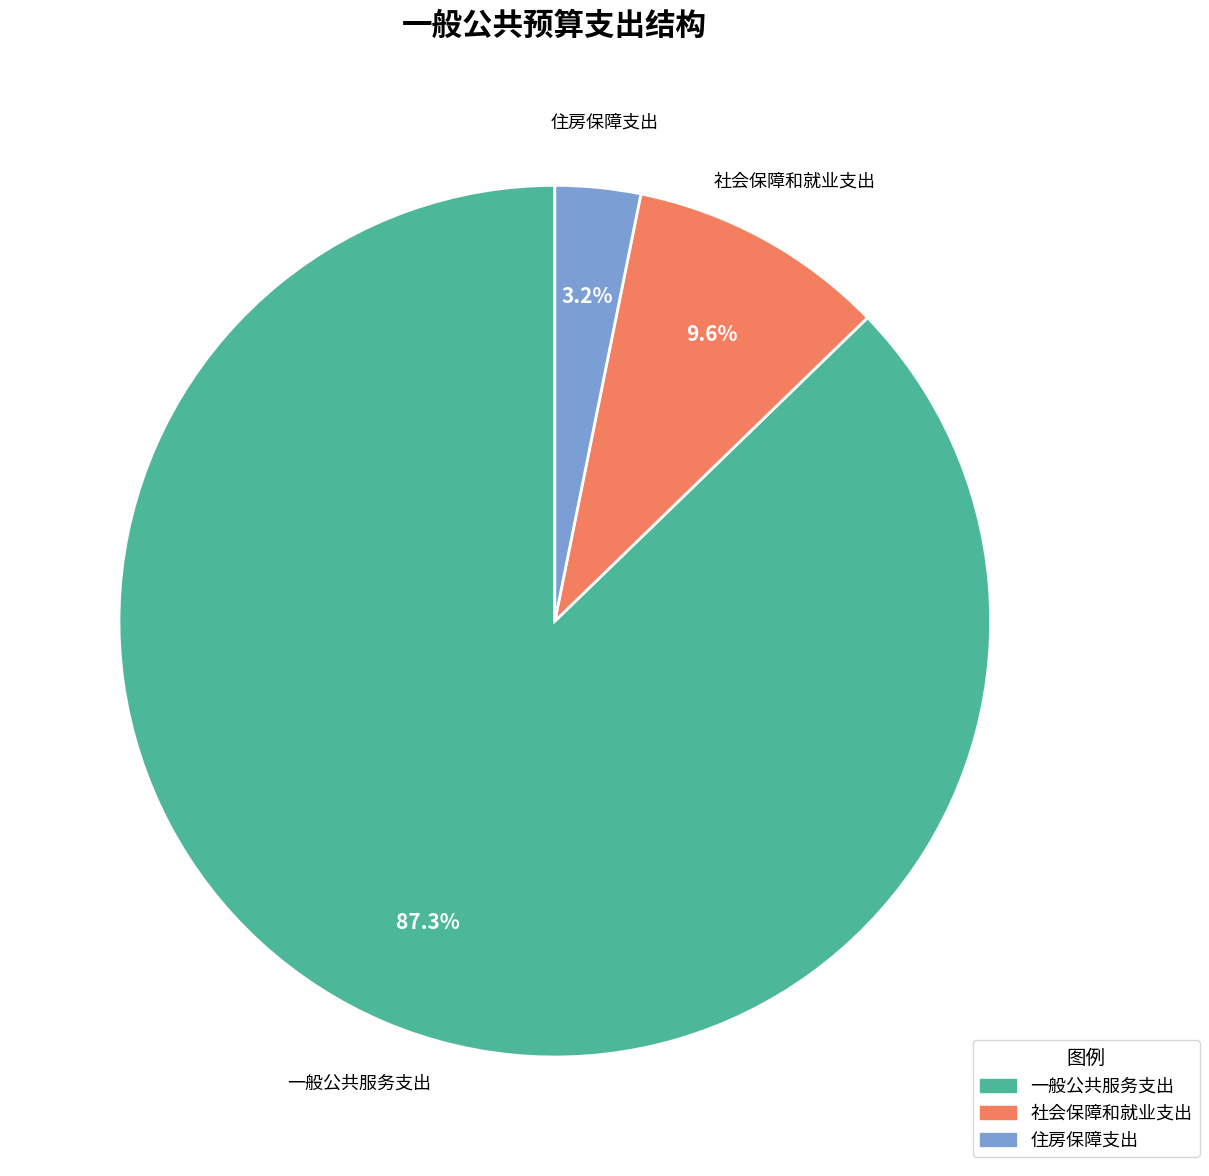

What is the largest slice in the pie chart?

一般公共服务支出